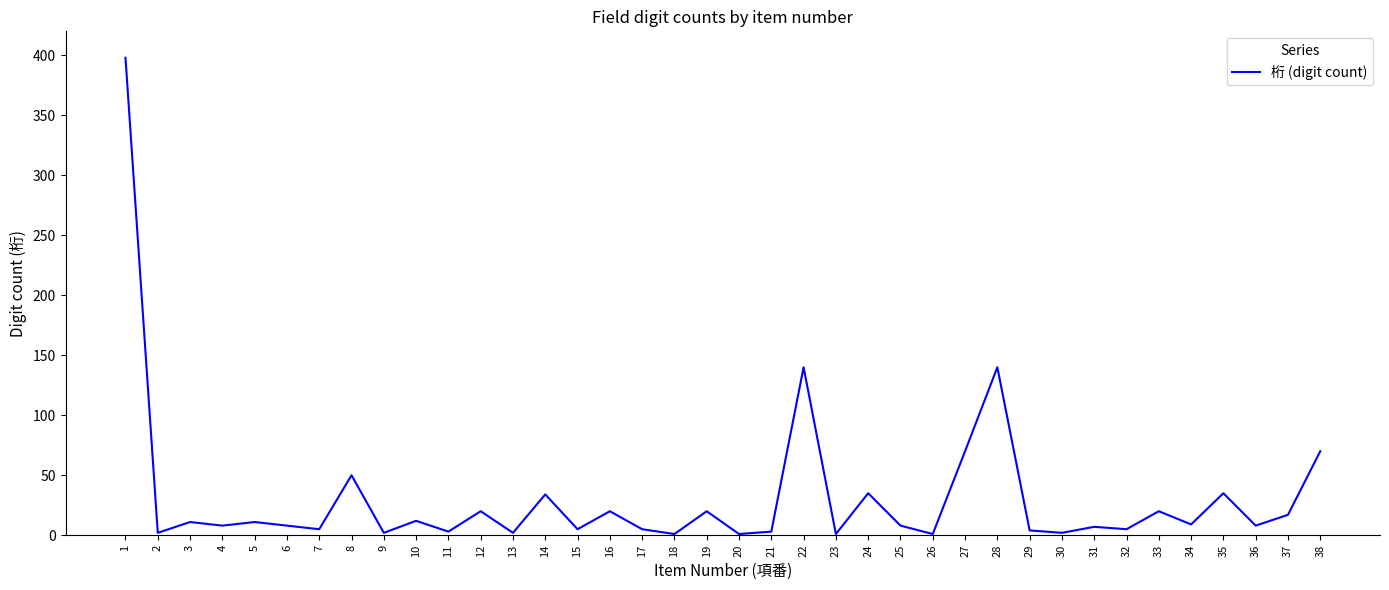

What is the greatest value displayed?

398